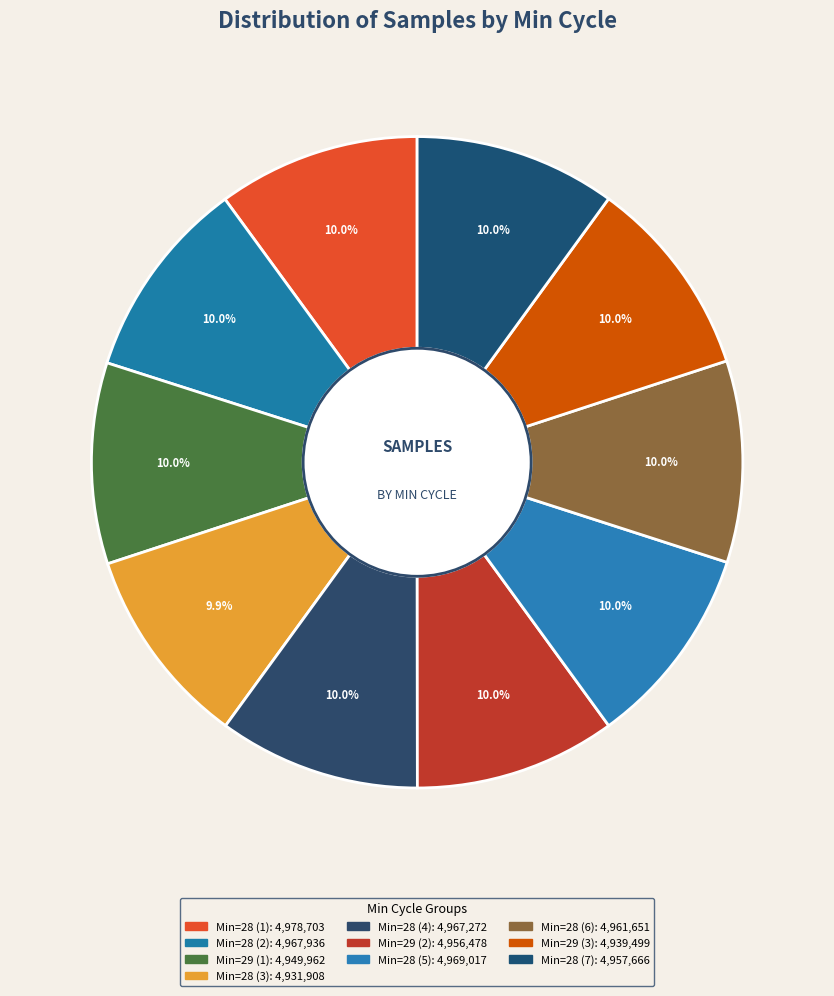

Which slice is the smallest?

28